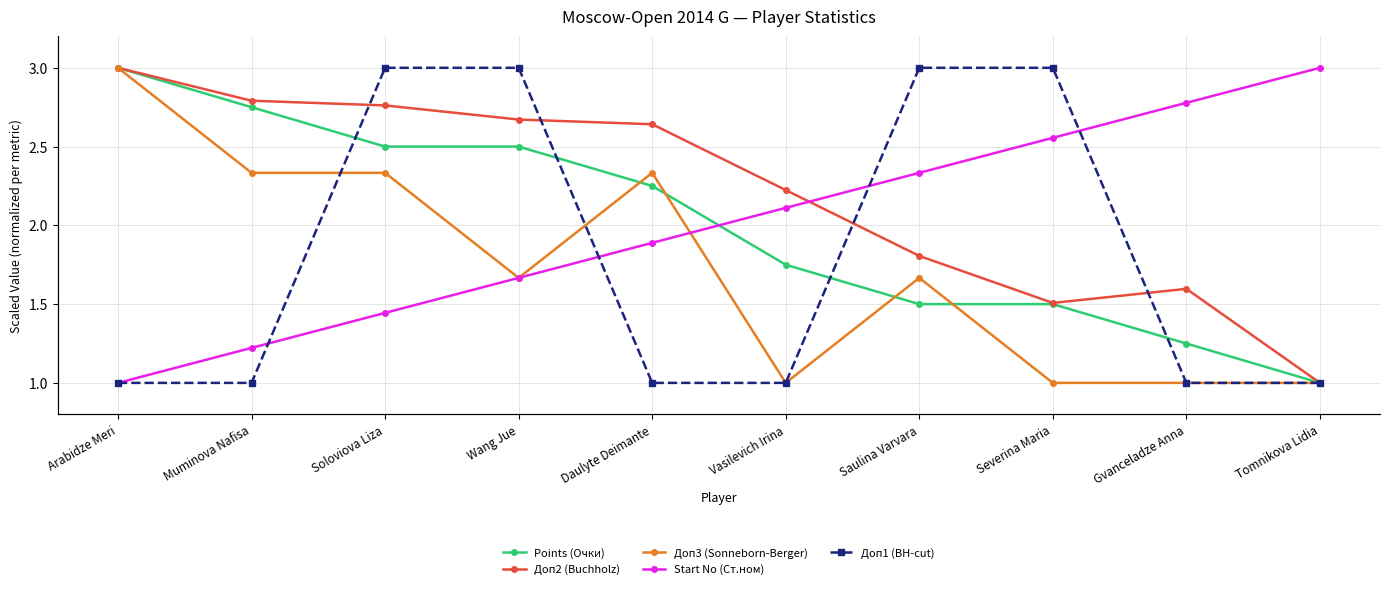

What is the difference between the maximum and minimum values in the Доп3 (Sonneborn-Berger) series?

2.0